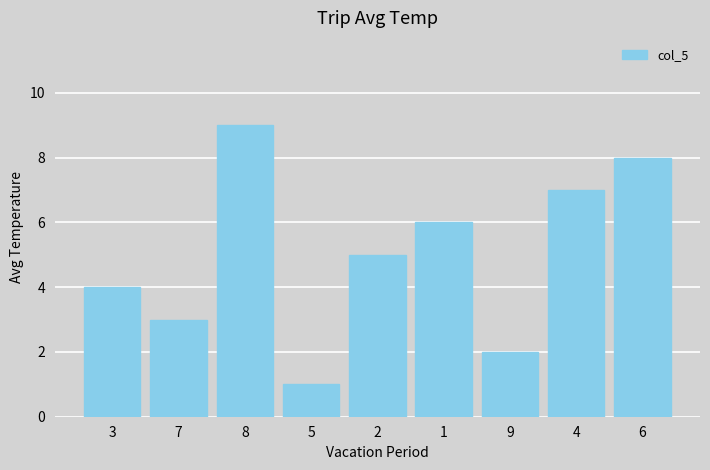

Approximately how many times larger is the value at 8 compared to 4?

1.3